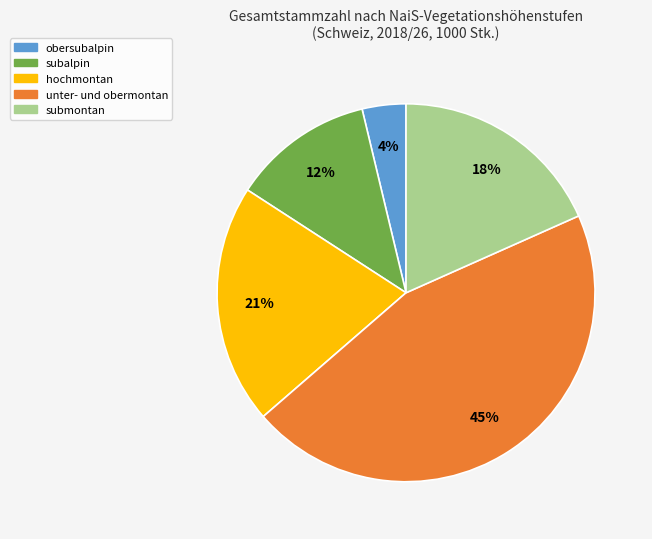

Count the number of slices in the pie.

5